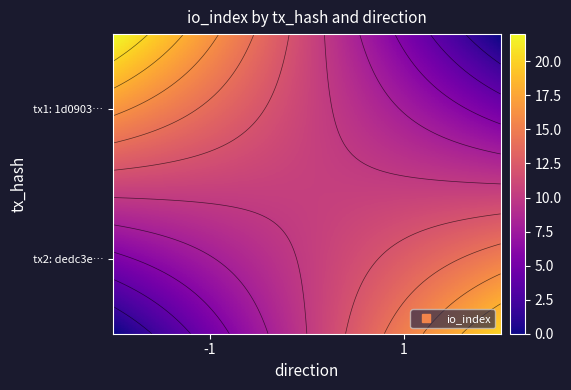

What is the spread (max minus min) of values at direction?

2